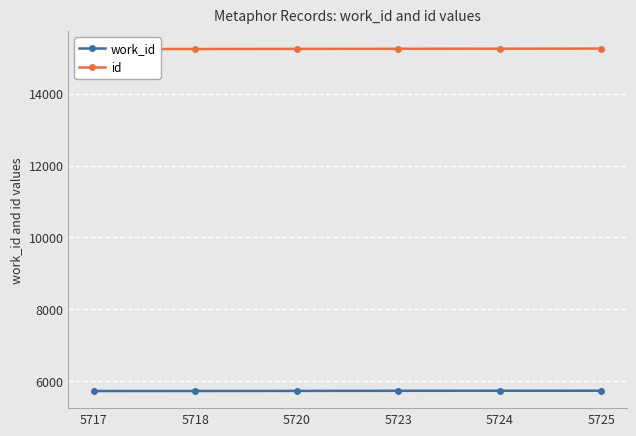

Is the value of id at 5724 greater than the value of work_id at 5720?

Yes